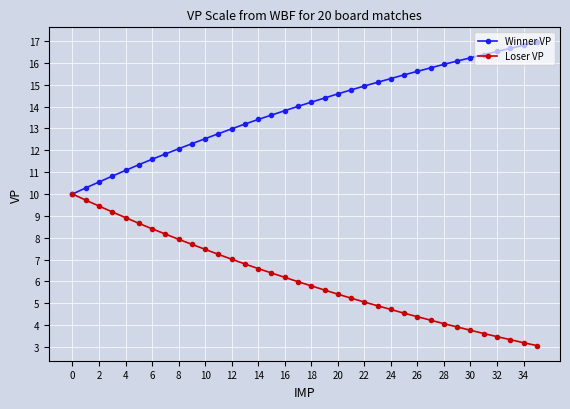

What is the value of the Winner VP point at the 25th from the left?

15.3